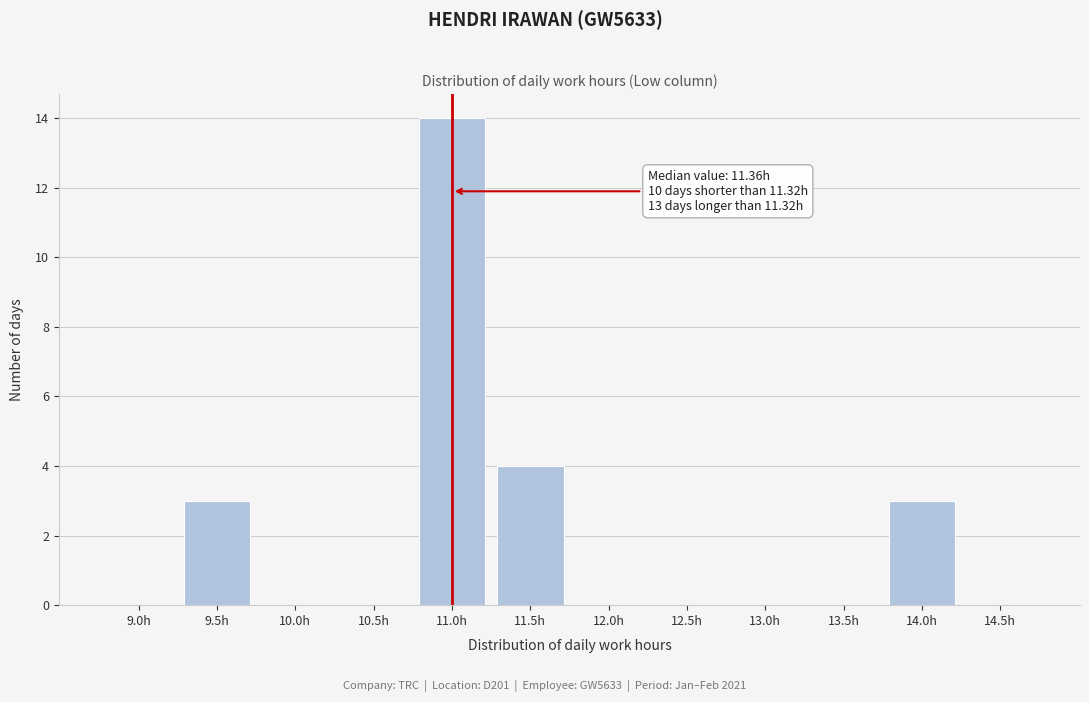

Reading left to right, extract all data points from this chart.

9.0h=0	9.5h=3	10.0h=0	10.5h=0	11.0h=14	11.5h=4	12.0h=0	12.5h=0	13.0h=0	13.5h=0	14.0h=3	14.5h=0